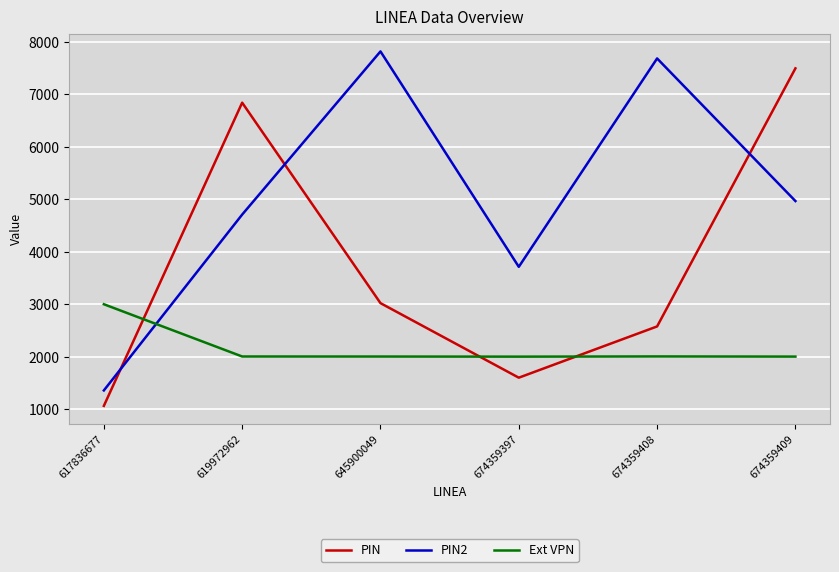

At which category is the sum across all series the highest?

674359409